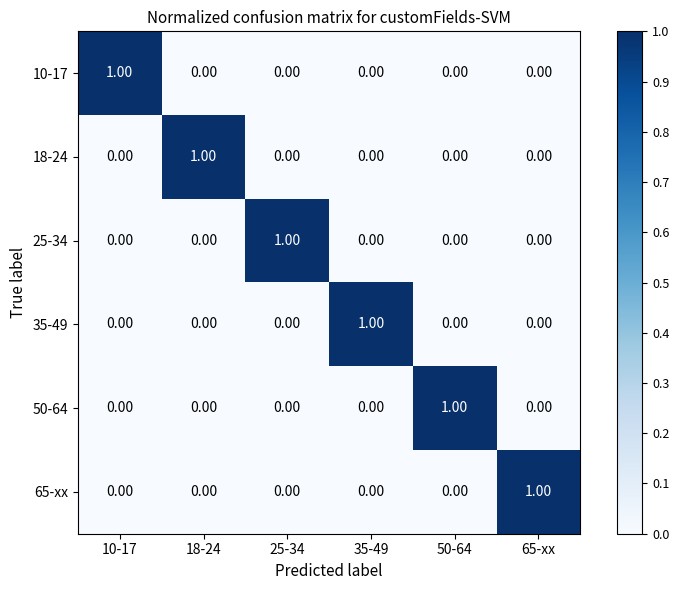

Count the number of data series in this chart.

6